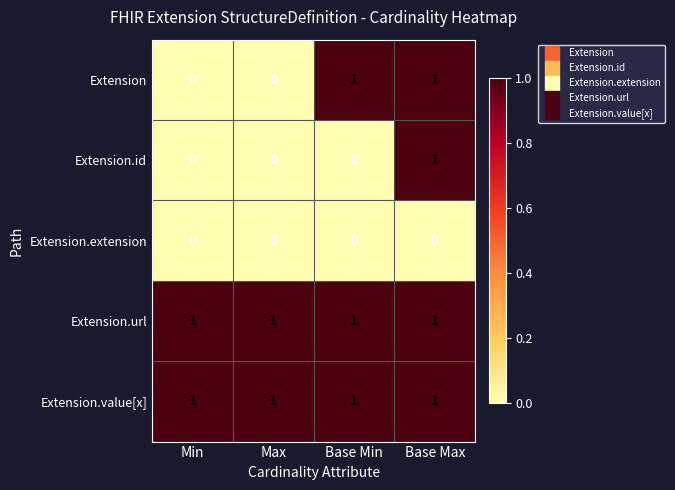

At how many categories does at least one series exceed 0?

4